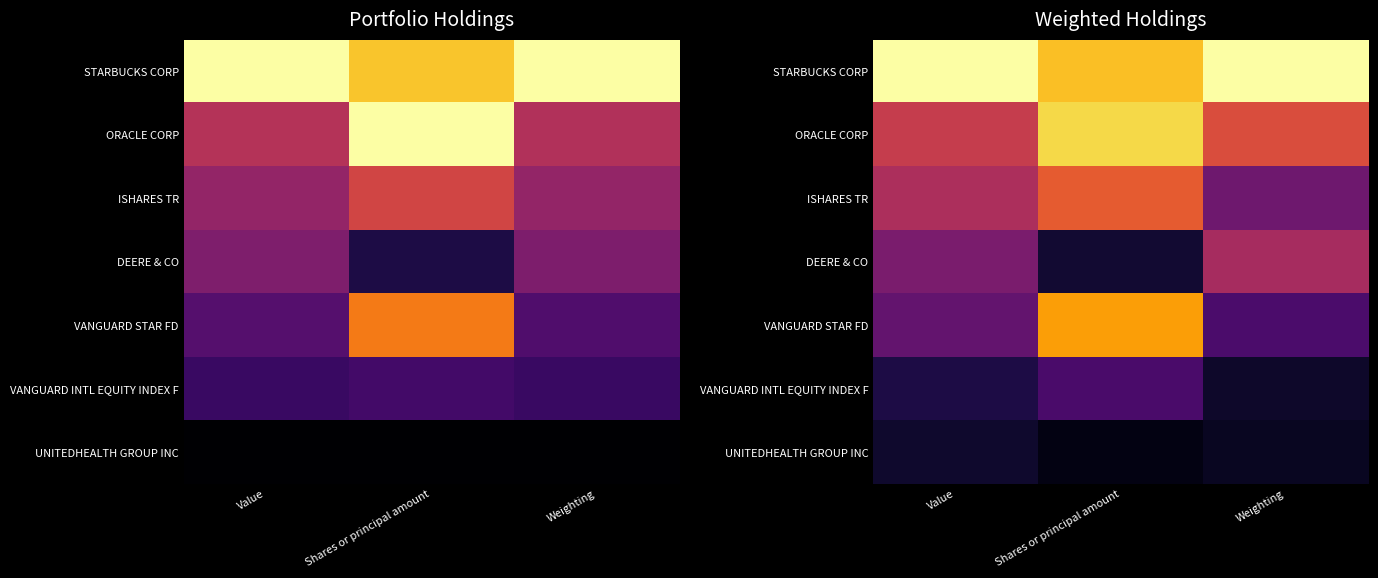

At which label is VANGUARD STAR FD closest to 0?

Weighting